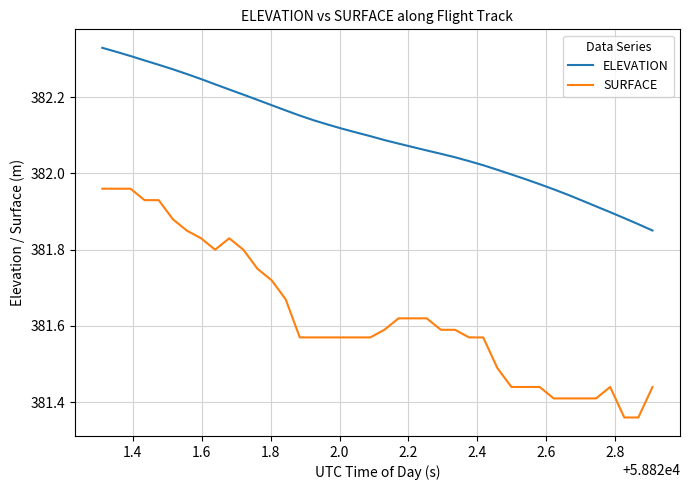

What is the difference between the maximum and minimum values in the ELEVATION series?

0.5